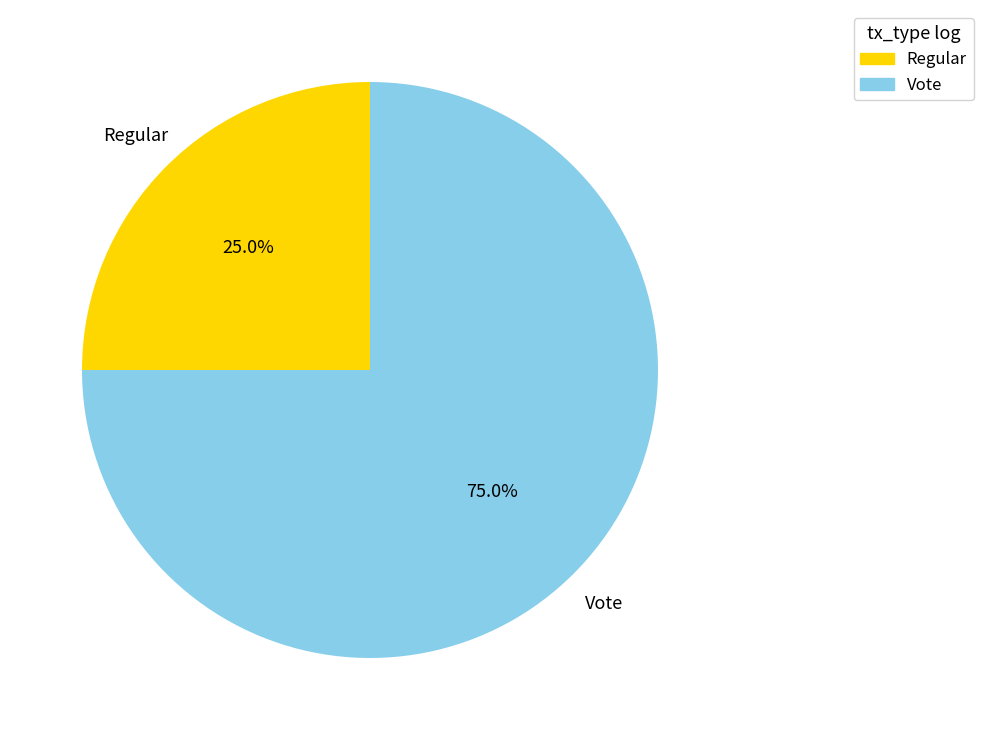

Which has a higher value, Regular or Vote?

Vote